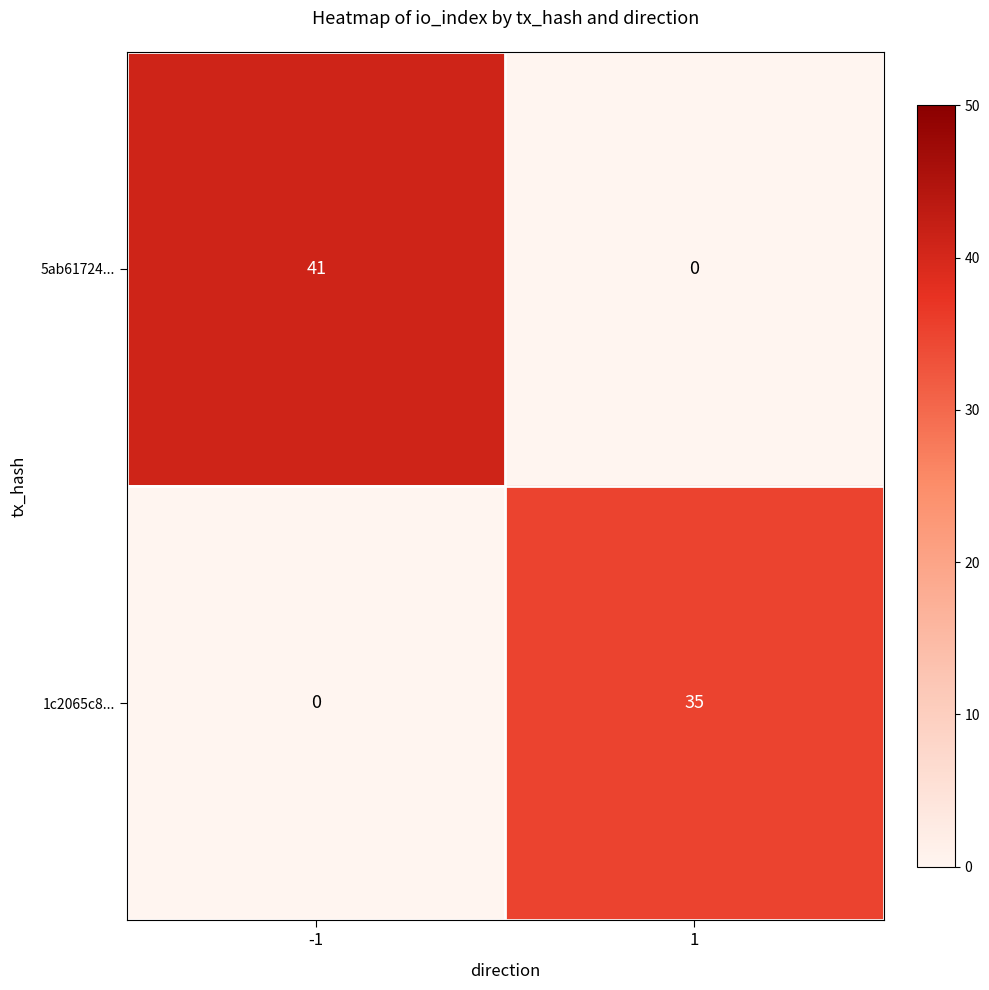

How many categories are shown in the chart?

2